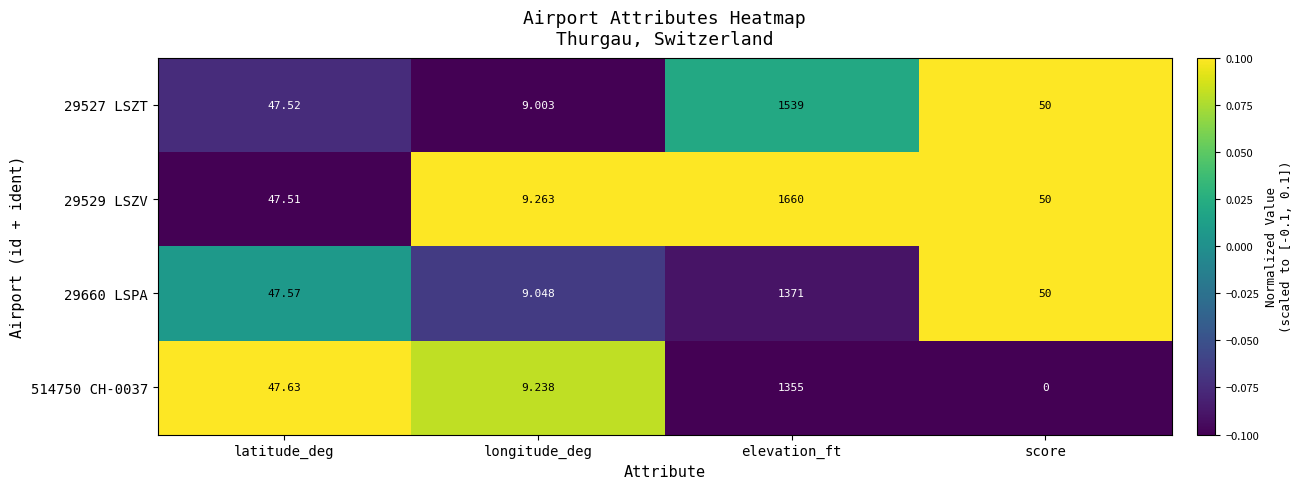

Count the number of categories in the chart.

4